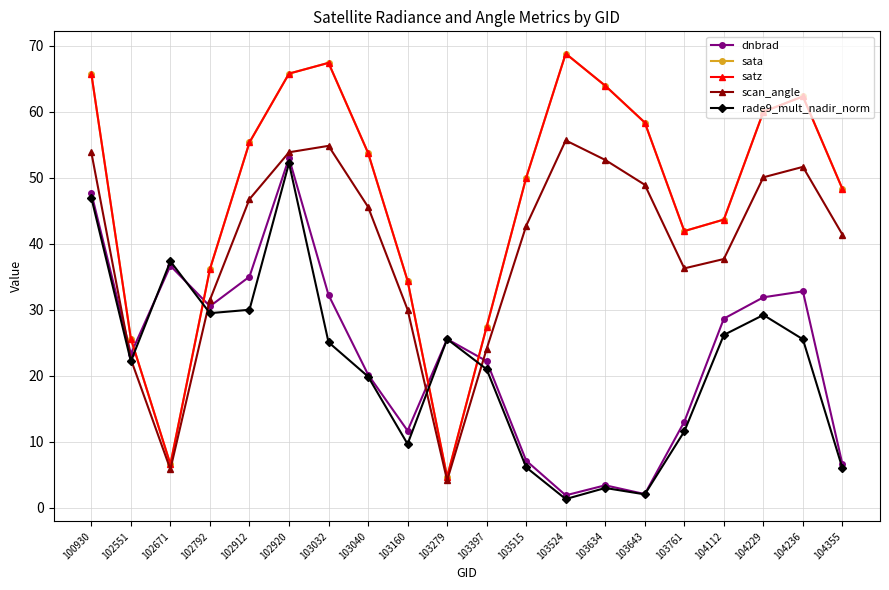

Is this an area chart (filled region under the line)?

No